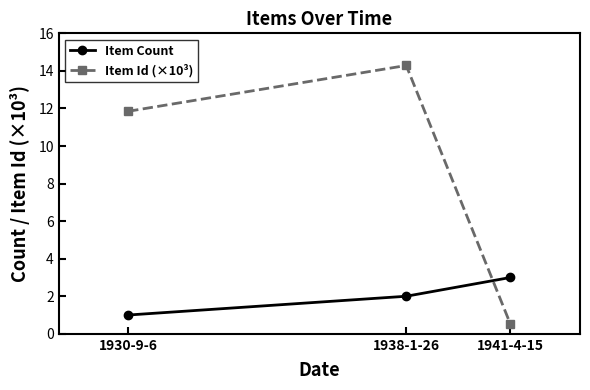

Which category has the lowest value in the Item Id (×10³) series?

1941-4-15